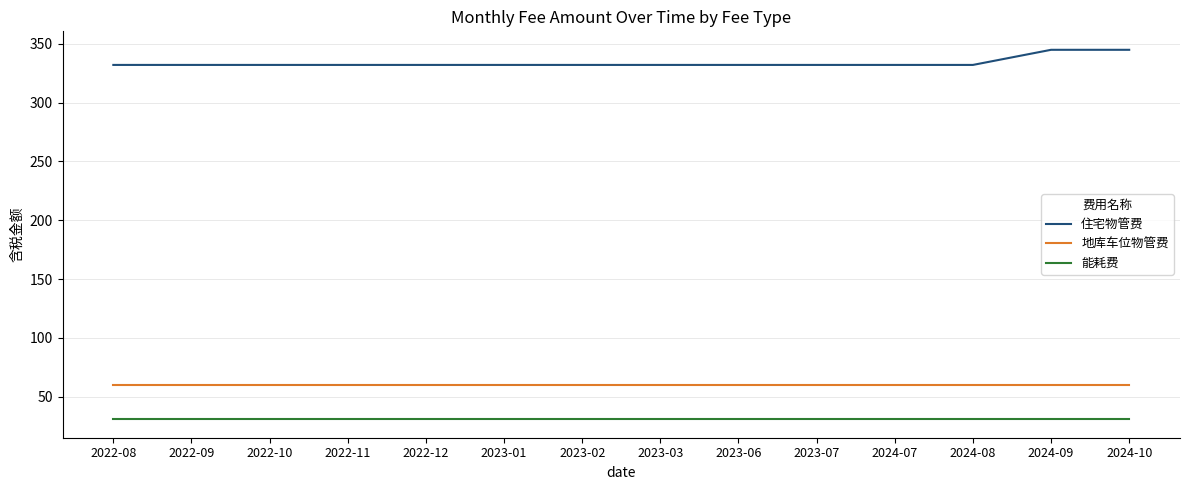

List the series in order of their peak value, highest first.

住宅物管费, 地库车位物管费, 能耗费